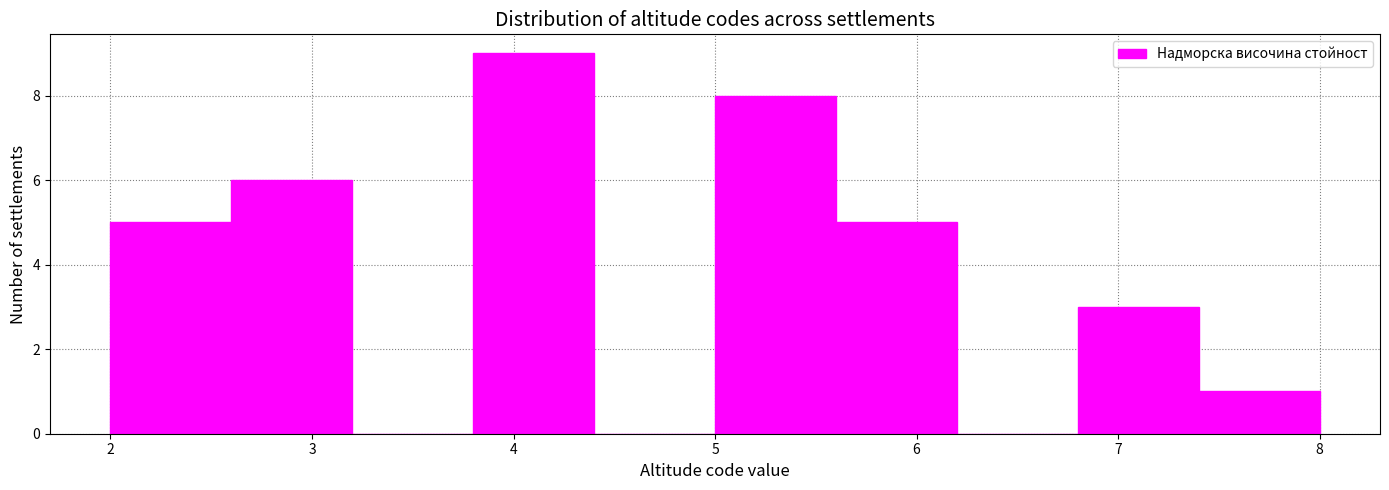

How tall is the bar that spans 5.0 to 5.6 on the x-axis? The values are not printed on the chart, so give them approximately, as read against the axis.

8